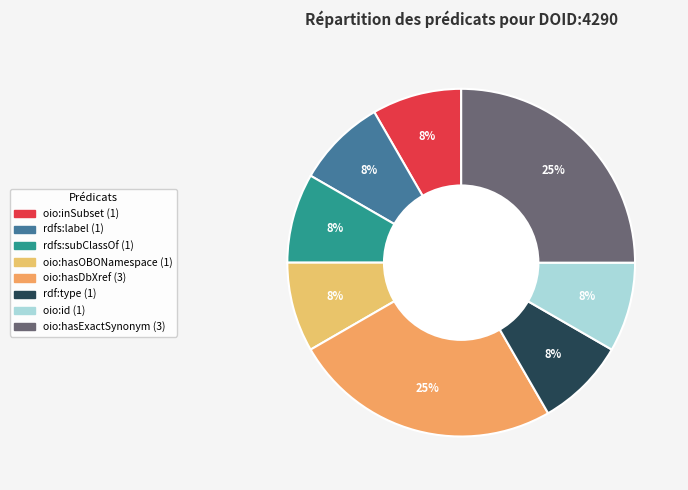

To the nearest percent, what portion does rdfs:subClassOf represent?

8%